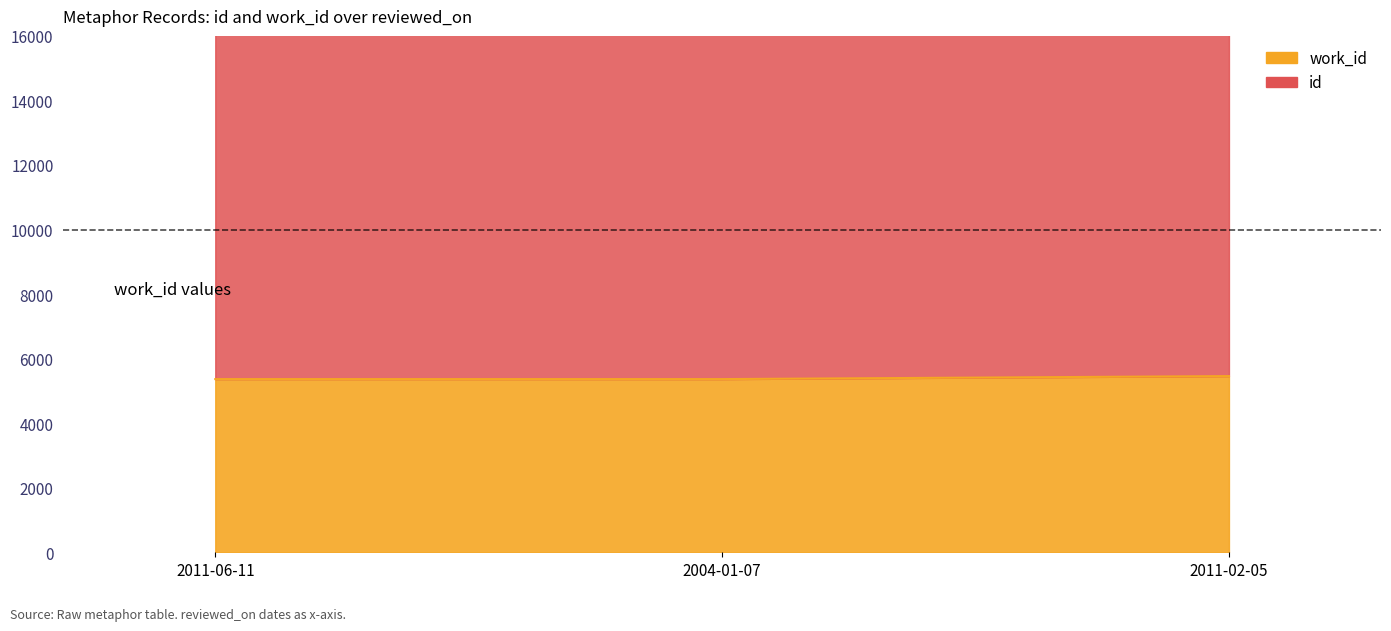

What is the difference between the second highest and minimum values in the id series?

41